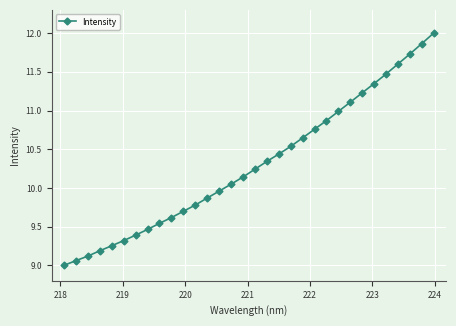

What is the value of the 23rd point from the left?

10.9